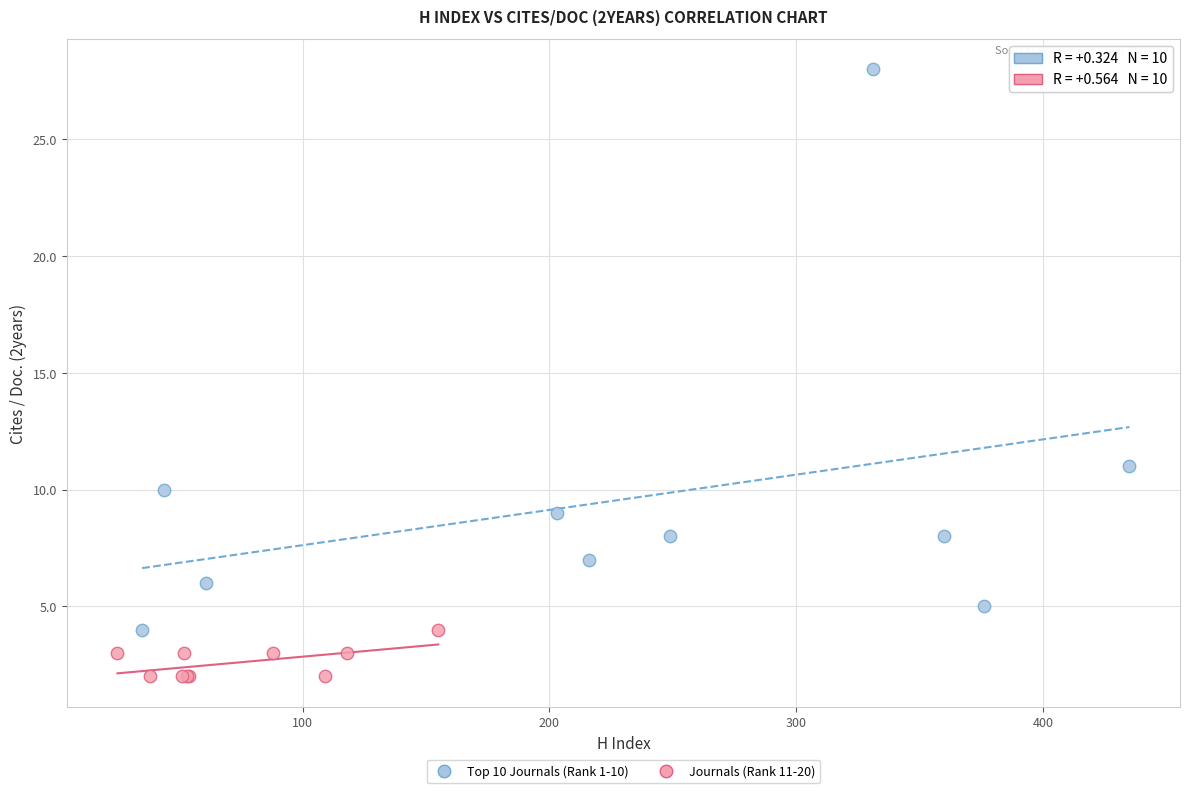

Which series has the widest spread of Y values?

Top 10 Journals (Rank 1-10)